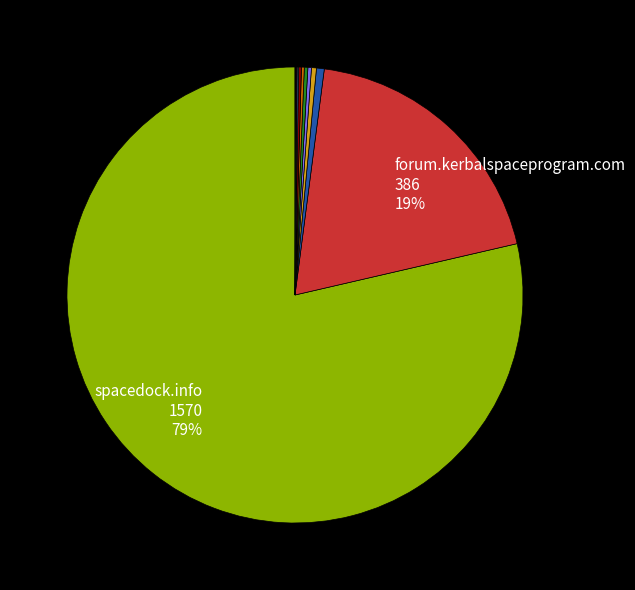

Which slice represents more than half of the pie?

spacedock.info